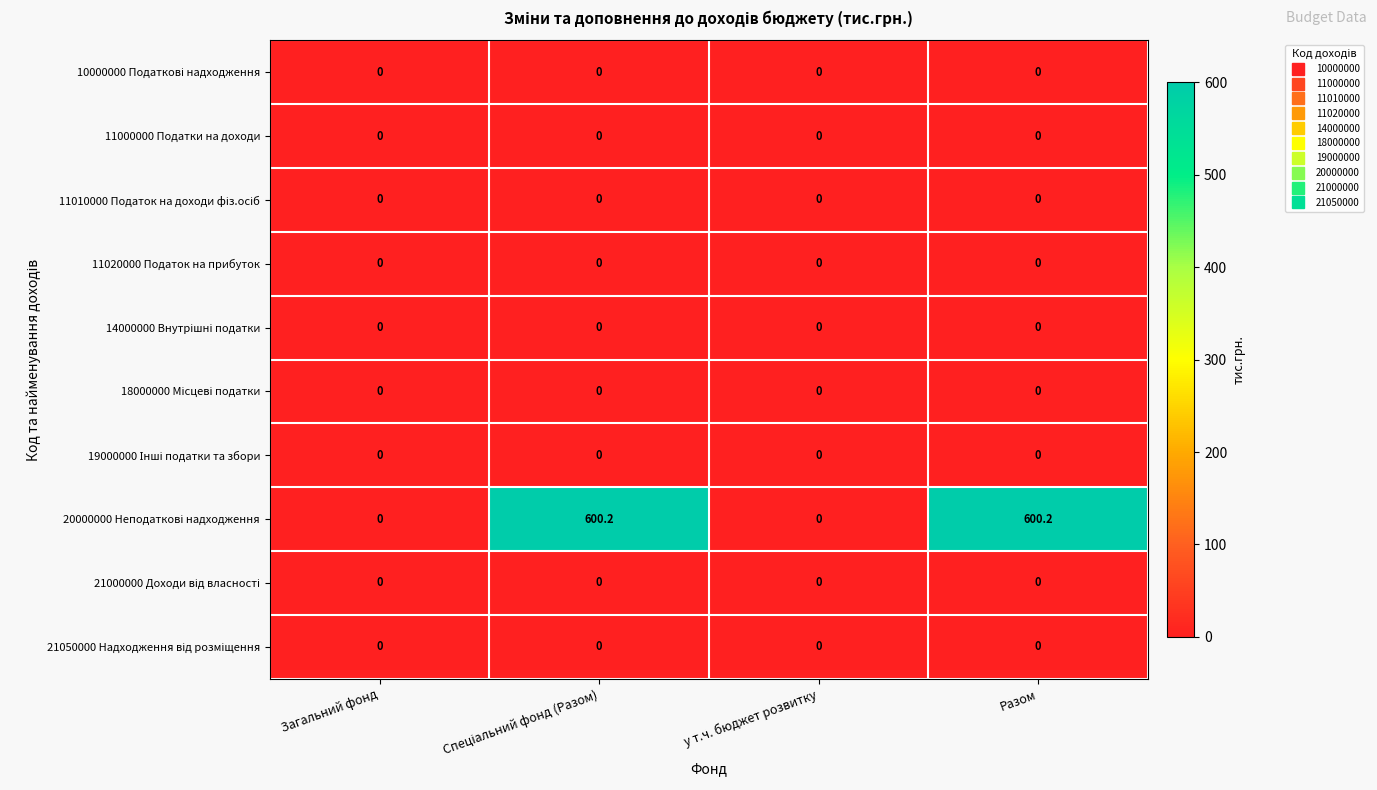

What is the difference between the highest and lowest values at Разом?

600.2